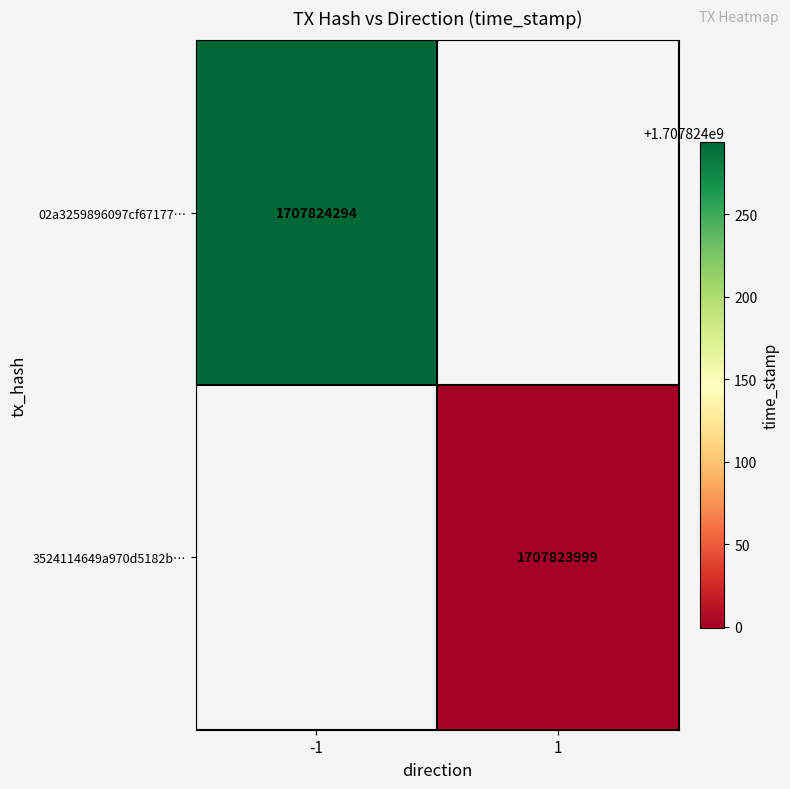

Is the value of 02a3259896097cf67177c9a9903fefba7e1c05a… at time_stamp greater than the value of 3524114649a970d5182b037b2959462df1d7599… at time_stamp?

Yes